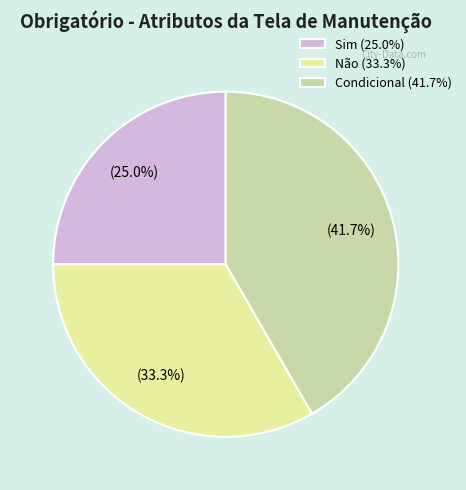

What is the smallest slice in the pie chart?

Sim